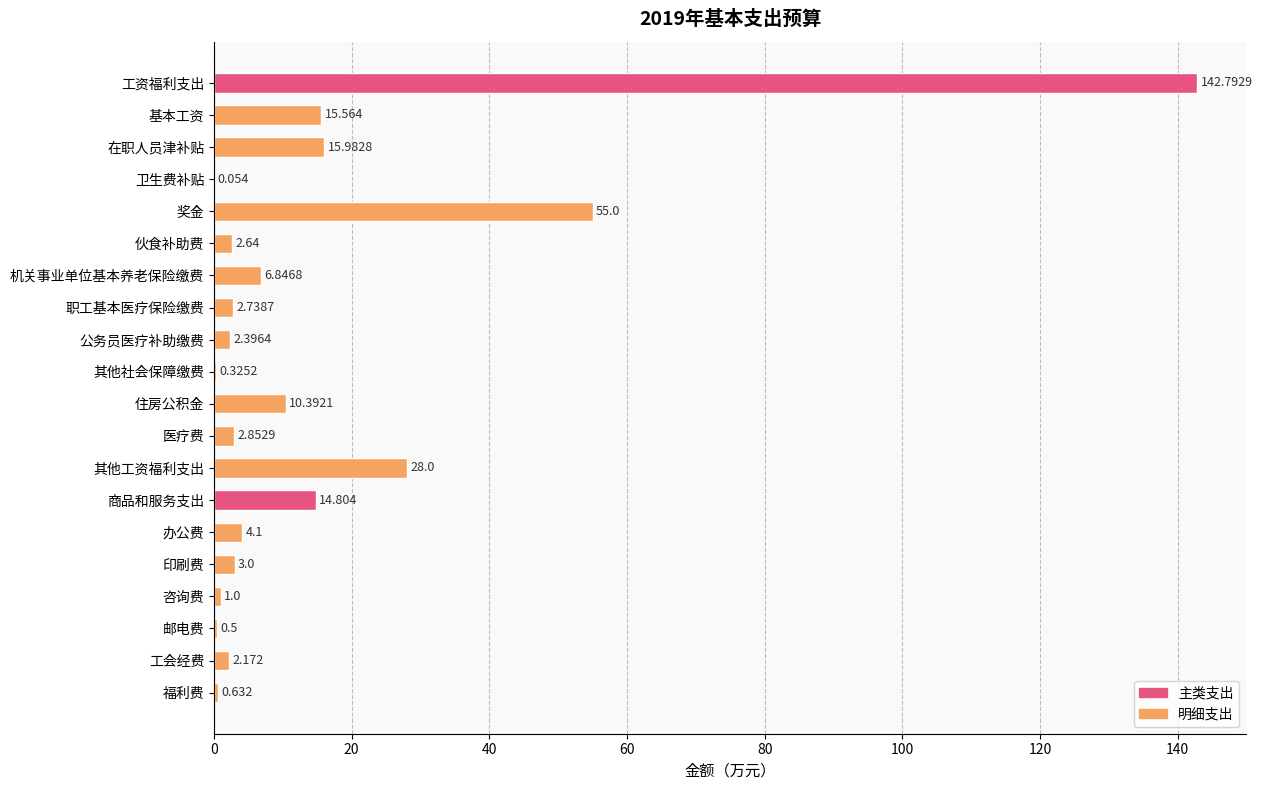

What is the sum of all values?

311.8